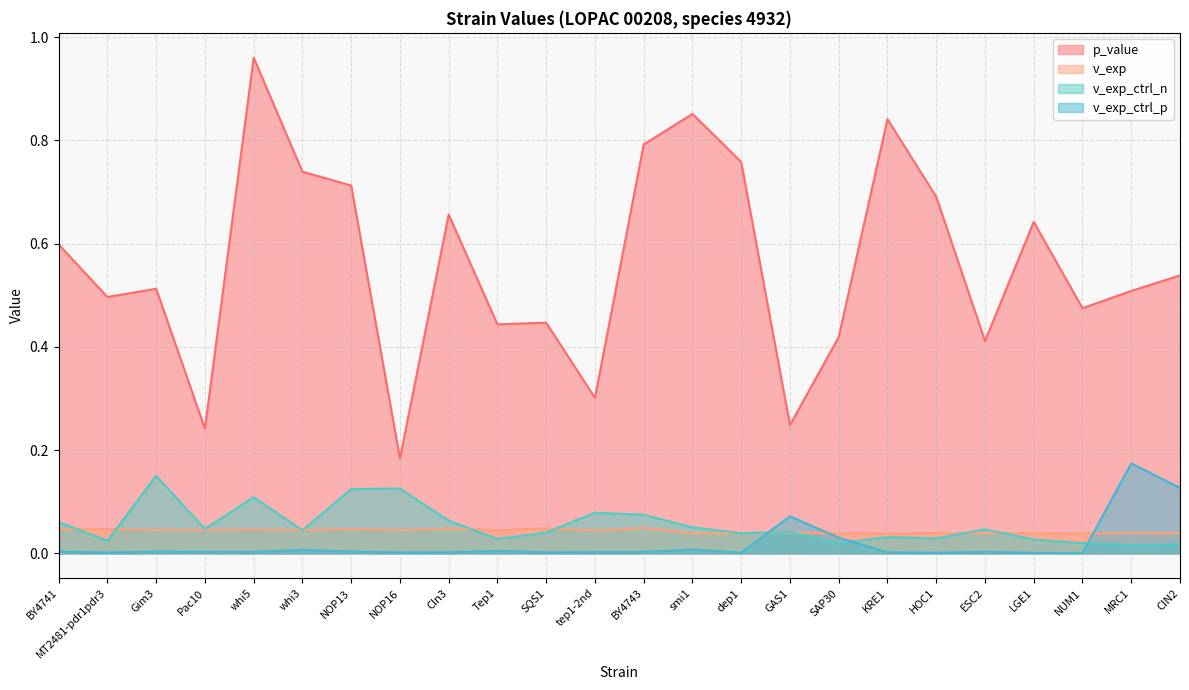

How many categories are shown in the chart?

24